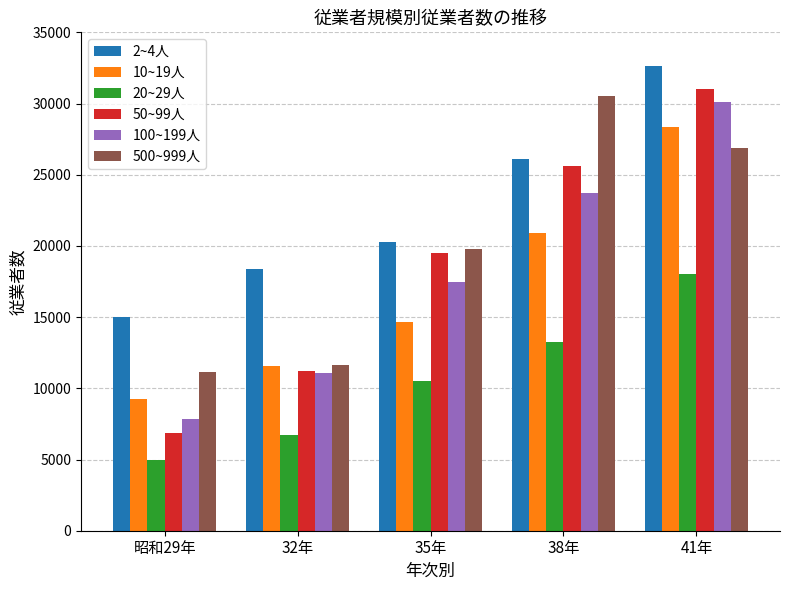

How many bars are there in total?

30